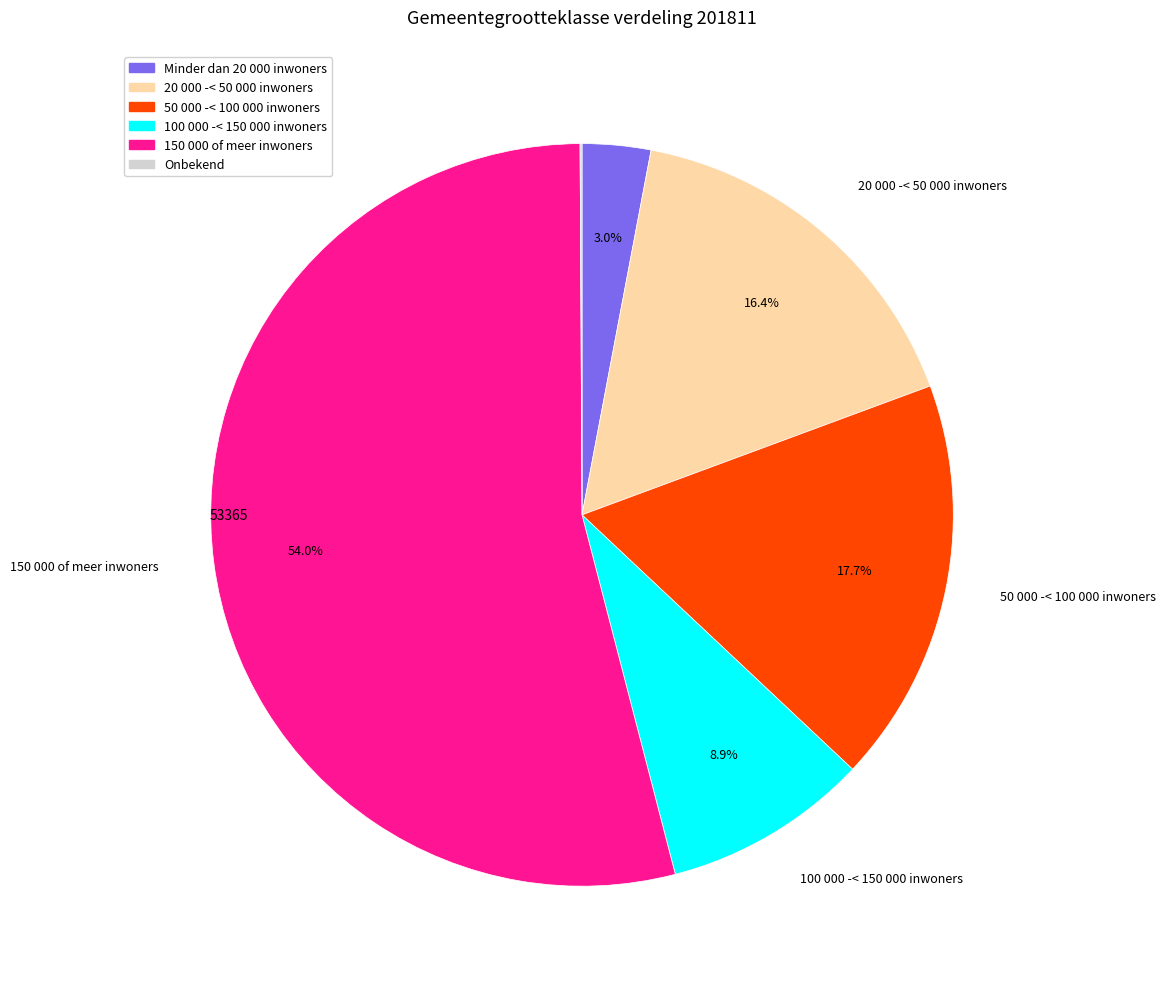

Approximately how many times larger is the value at 100 000 -< 150 000 inwoners compared to 20 000 -< 50 000 inwoners?

0.5